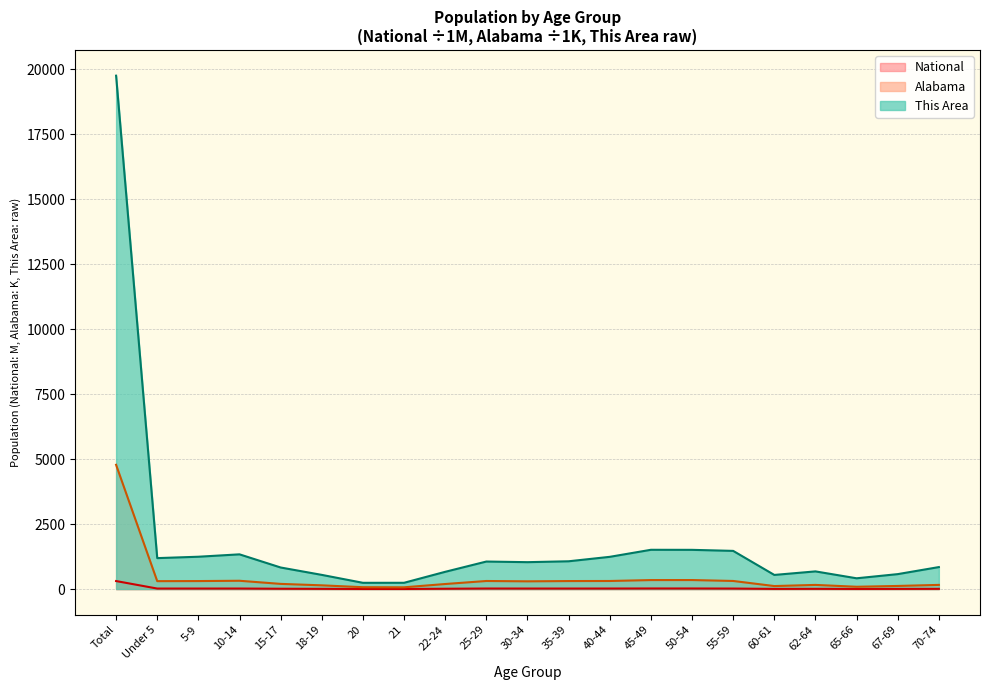

Reading right to left, what are all the values shown in this chart?

This Area: 70-74=846.0	67-69=575.0	65-66=415.0	62-64=680.0	60-61=544.0	55-59=1469.0	50-54=1509.0	45-49=1511.0	40-44=1240.0	35-39=1069.0	30-34=1035.0	25-29=1059.0	22-24=664.0	21=242.0	20=241.0	18-19=546.0	15-17=830.0	10-14=1336.0	5-9=1244.0	Under 5=1191.0	Total=19746.0
Alabama: 70-74=160.9	67-69=120.2	65-66=89.4	62-64=160.0	60-61=116.1	55-59=311.9	50-54=347.5	45-49=346.4	40-44=311.1	35-39=308.4	30-34=297.9	25-29=311.0	22-24=194.5	21=68.5	20=72.3	18-19=143.9	15-17=199.6	10-14=319.7	5-9=308.2	Under 5=305.0	Total=4779.7
National: 70-74=9.3	67-69=7.1	65-66=5.3	62-64=9.7	60-61=7.1	55-59=19.7	50-54=22.3	45-49=22.7	40-44=20.9	35-39=20.2	30-34=20.0	25-29=21.1	22-24=12.7	21=4.4	20=4.5	18-19=9.1	15-17=13.0	10-14=20.7	5-9=20.3	Under 5=20.2	Total=308.7